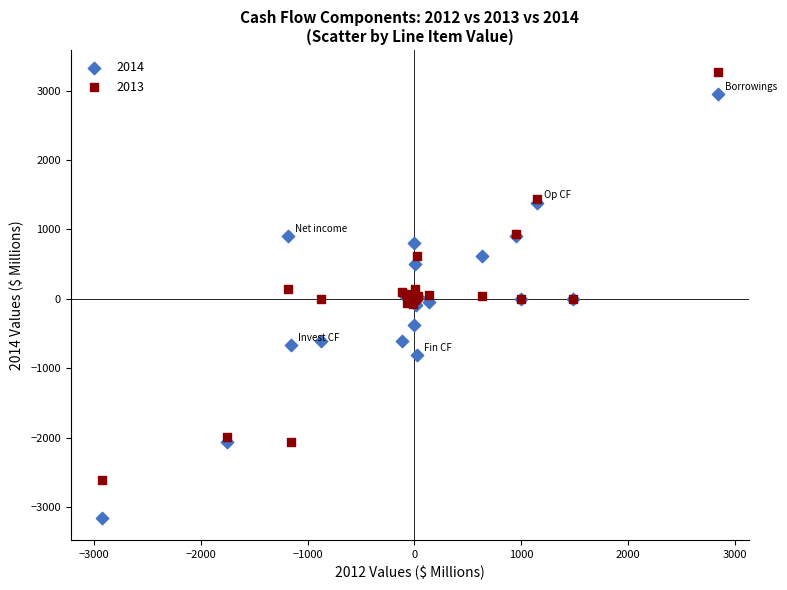

Which series reaches the maximum Y coordinate?

2013